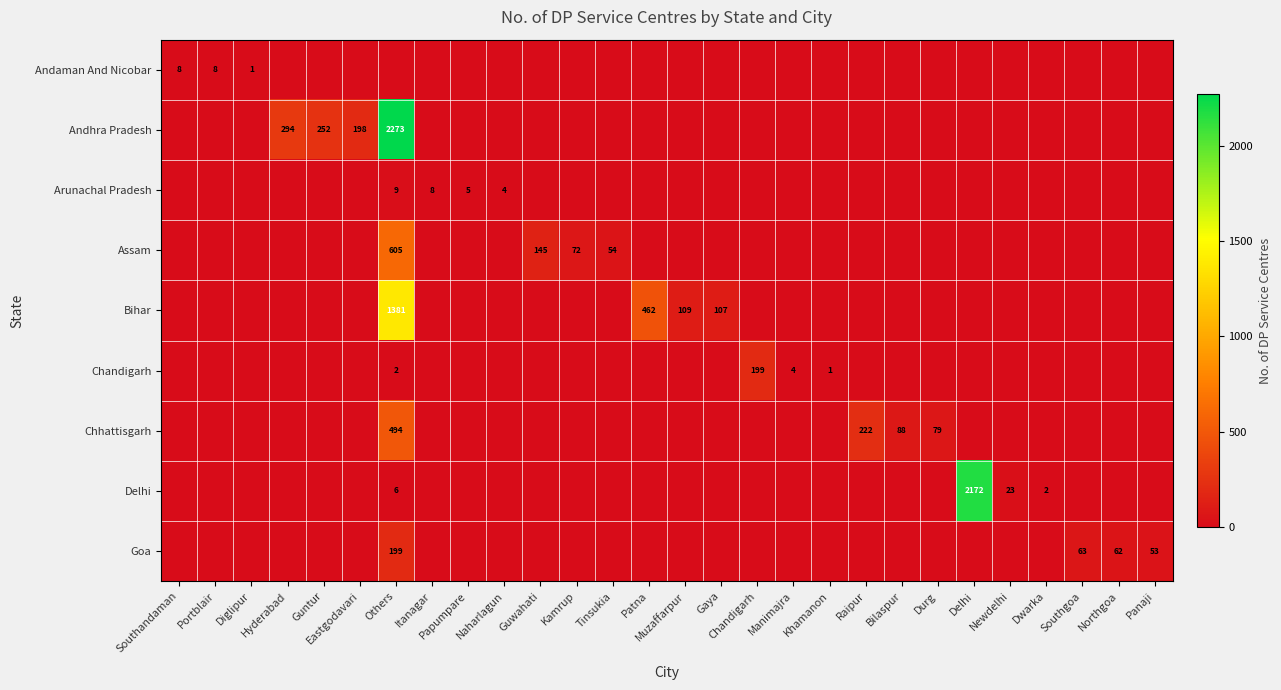

Rank the categories by Chhattisgarh value from lowest to highest.

Southandaman, Portblair, Diglipur, Hyderabad, Guntur, Eastgodavari, Itanagar, Papumpare, Naharlagun, Guwahati, Kamrup, Tinsukia, Patna, Muzaffarpur, Gaya, Chandigarh, Manimajra, Khamanon, Delhi, Newdelhi, Dwarka, Southgoa, Northgoa, Panaji, Durg, Bilaspur, Raipur, Others